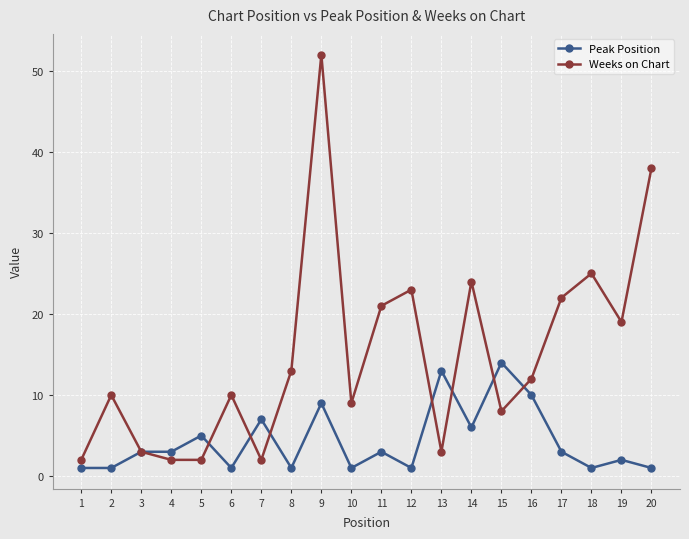

True or false: Peak Position has more than 1 points higher than both neighbors.

True